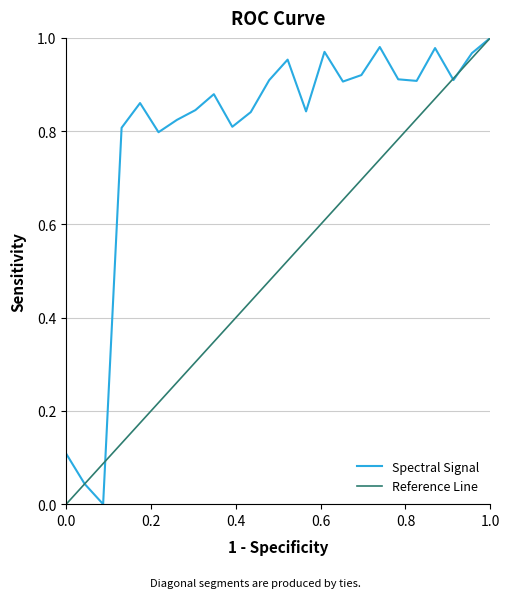

True or false: Spectral Signal has a value of 1.0 at 1.0.

True